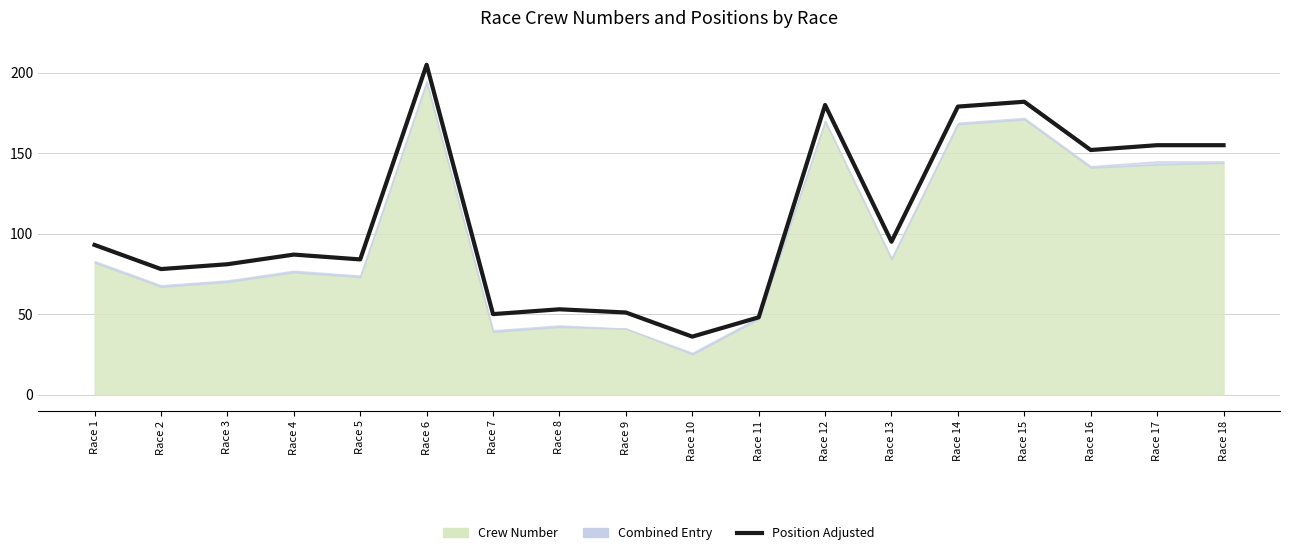

What is the ratio of the value at Race 11 to the value at Race 16?

0.3